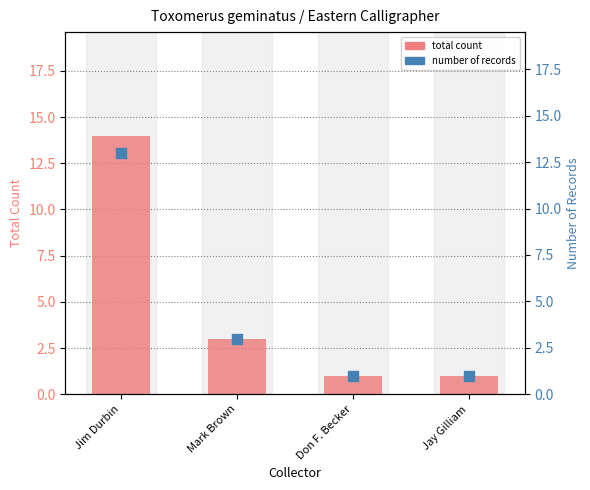

Which series contains the highest Y value?

total count